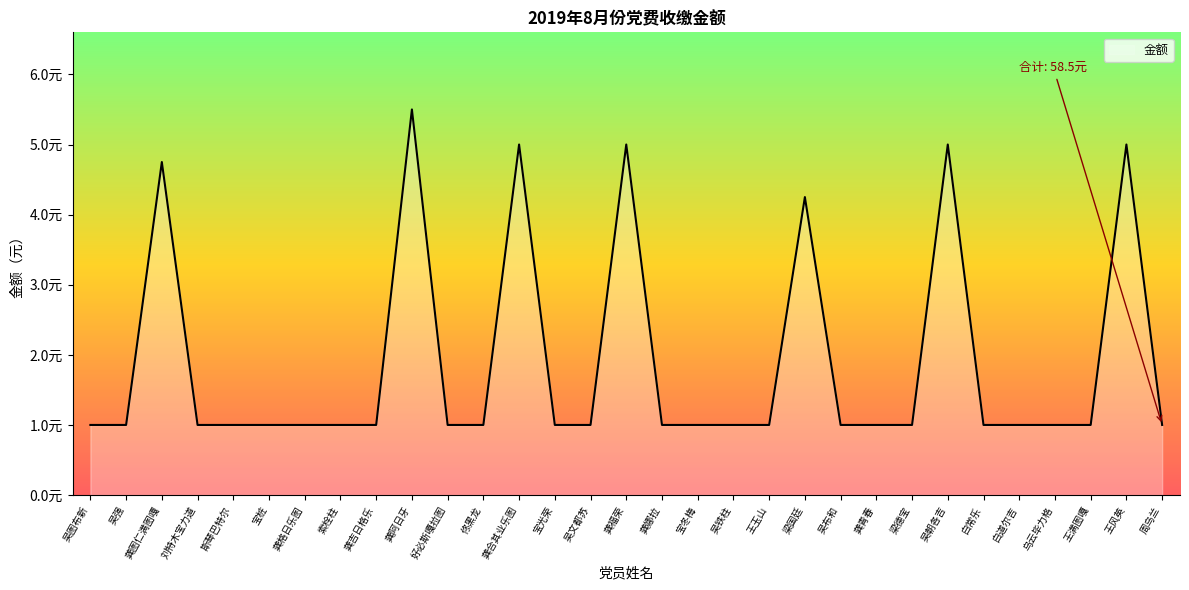

Does the chart display data point markers on the line(s)?

No